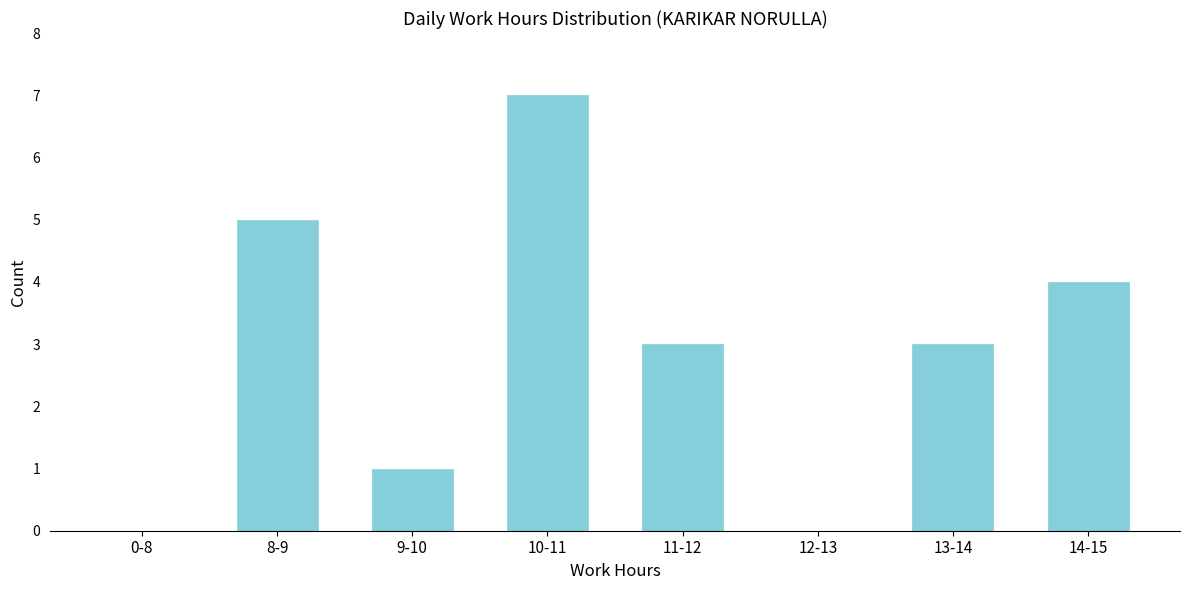

Reading right to left, list all the values displayed in this chart.

14-15=4	13-14=3	12-13=0	11-12=3	10-11=7	9-10=1	8-9=5	0-8=0